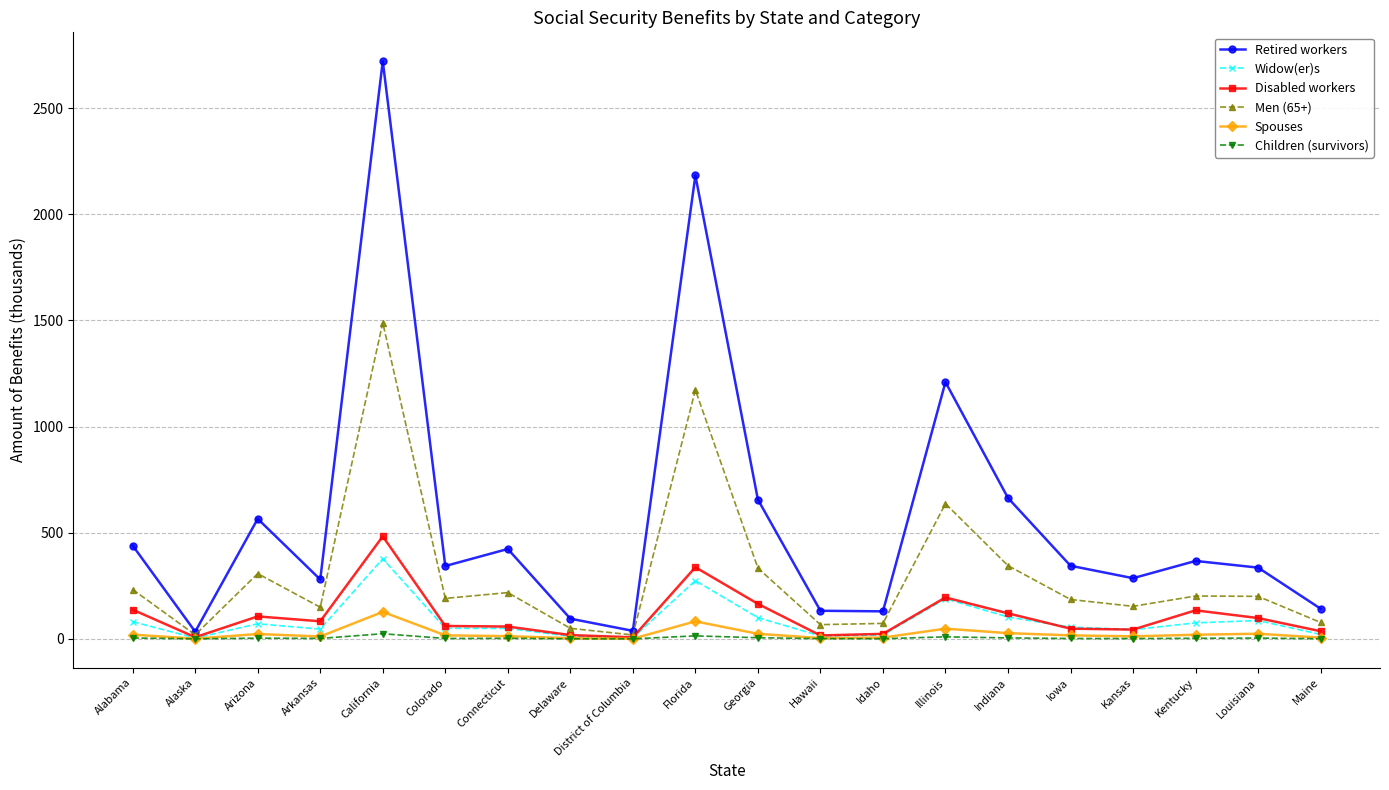

What is the highest value of the Retired workers series?

2720.9